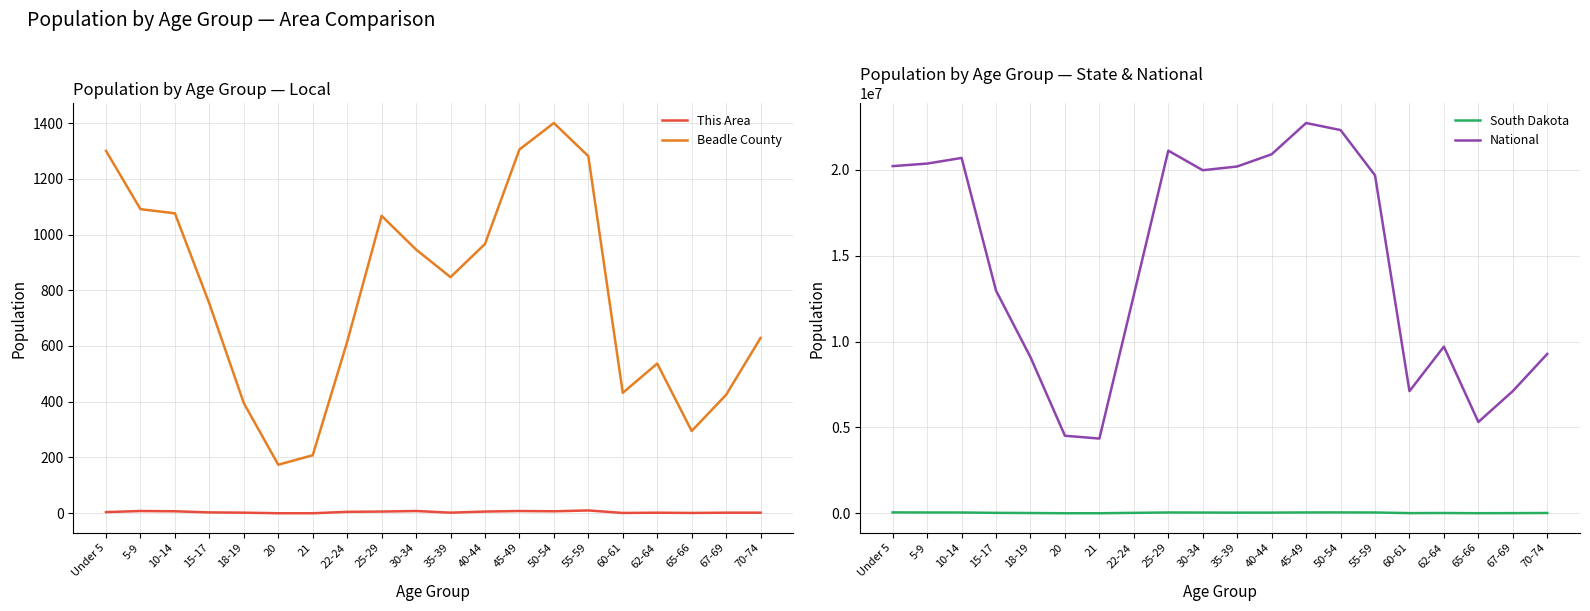

Between 30-34 and 60-61, which is larger?

30-34